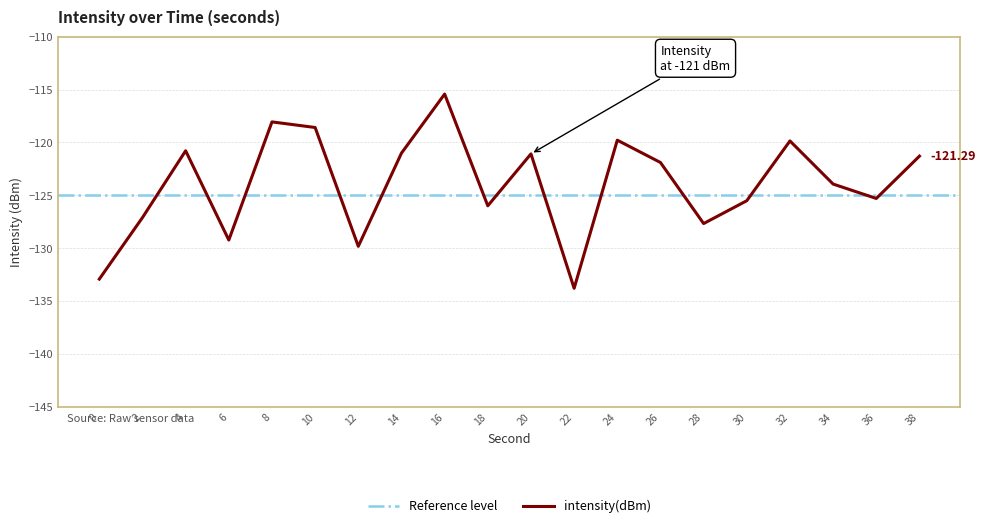

What is the change in value from 2 to 20?

+6.0